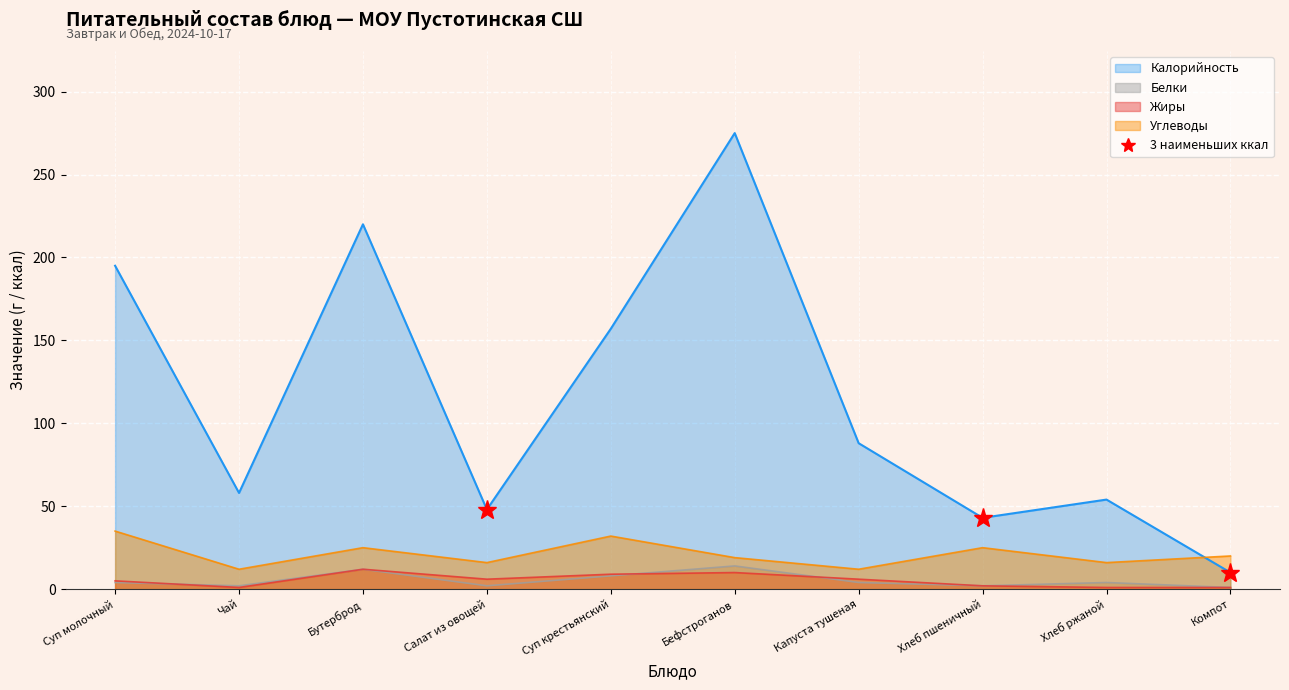

Which series has the largest total across all categories?

Калорийность